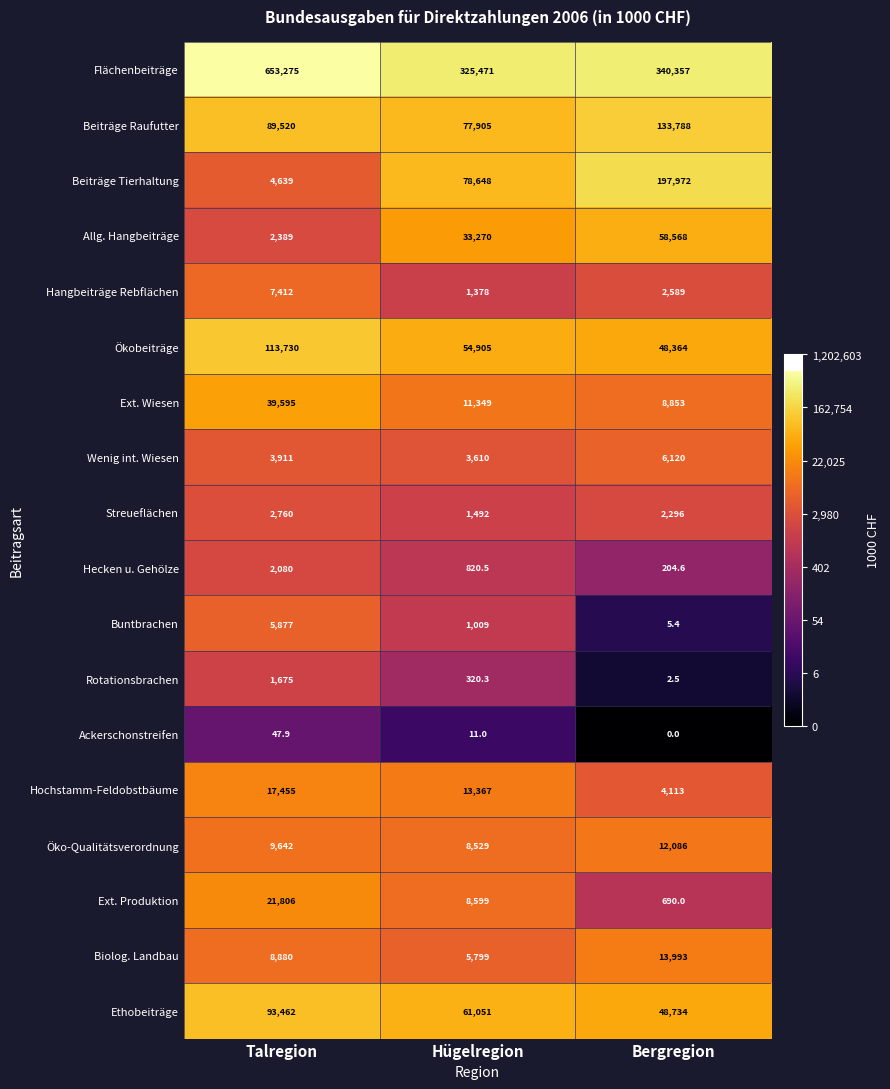

At which category is the sum across all series the highest?

Talregion